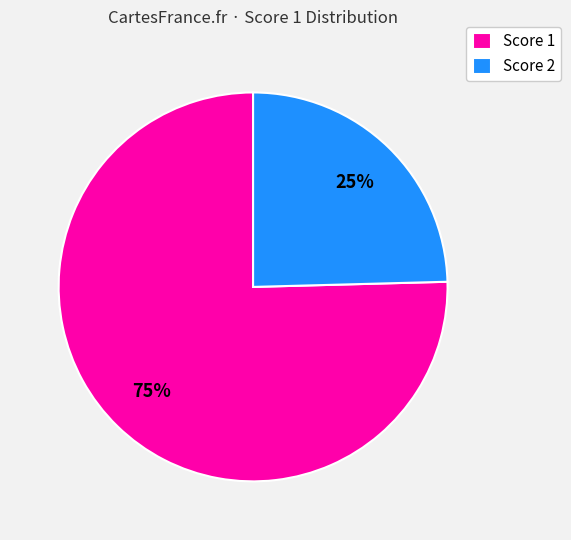

To the nearest percent, what is the combined percentage of Score 1 and Score 2?

100%